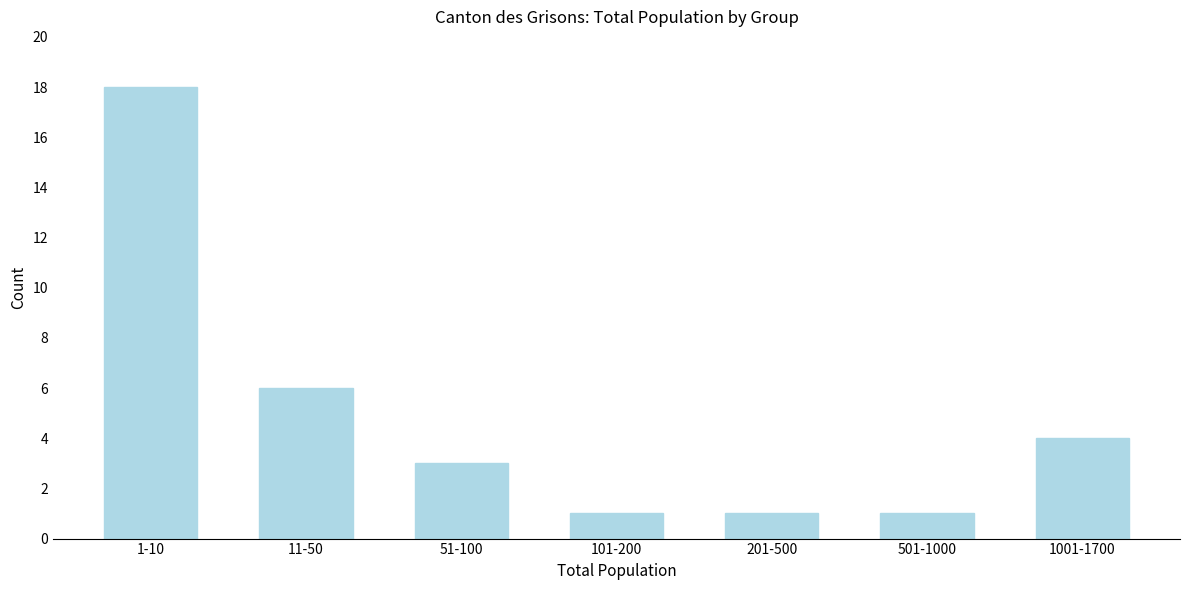

Reading left to right, extract all data points from this chart.

18	6	3	1	1	1	4